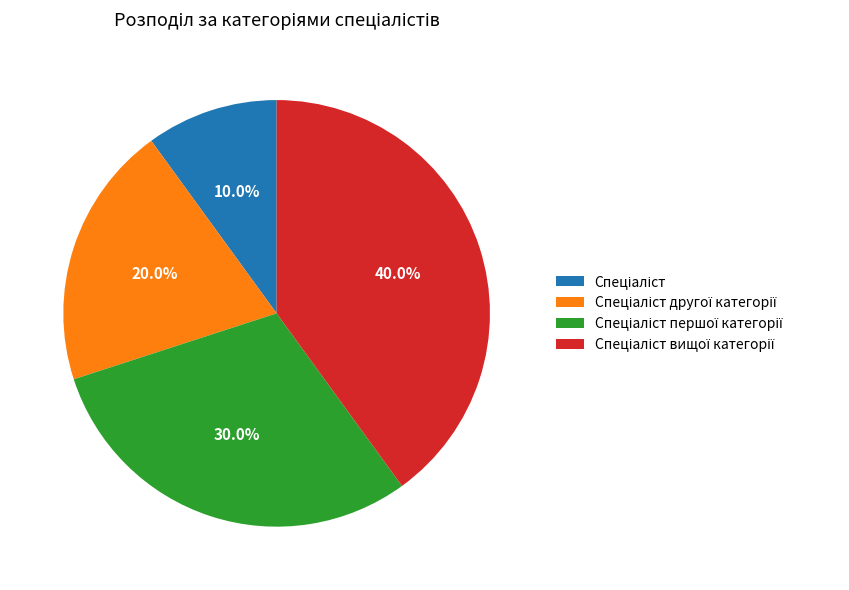

Does any single category account for the majority?

No